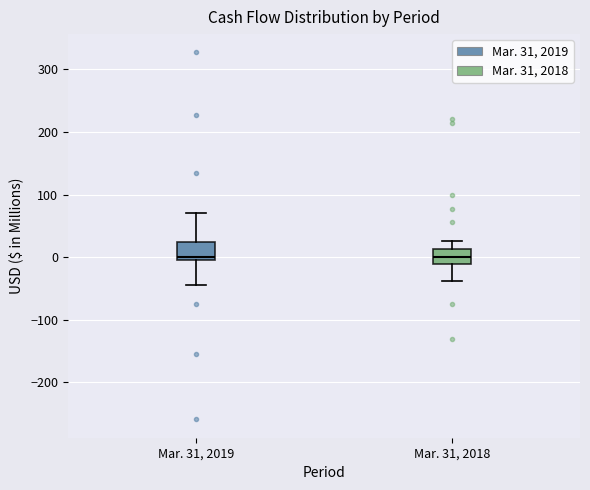

Reading left to right, read every box against the y-axis: the position of its median line, the range the box covers, and the ends of its whiskers. The values are not printed on the chart, so give them approximately, as read against the axis.

Mar. 31, 2019: median 0 (just above the box's lower edge), box 0 to 30, whiskers -40 to 70
Mar. 31, 2018: median 0, box -10 to 10, whiskers -40 to 30